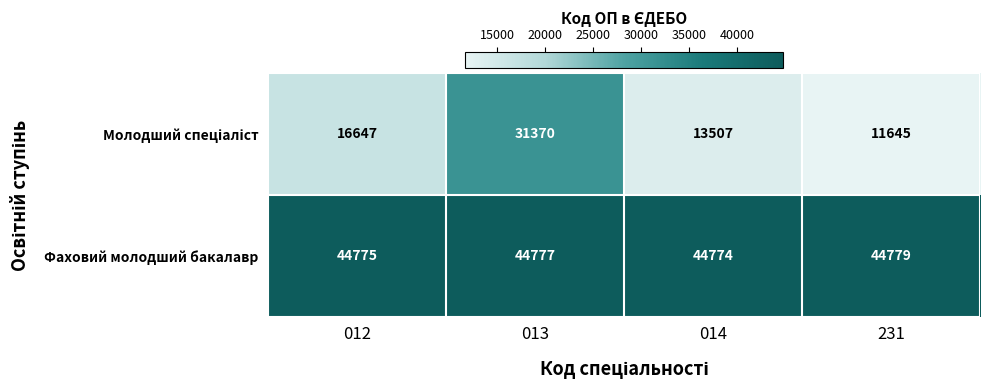

Which category has the highest value across all series?

231